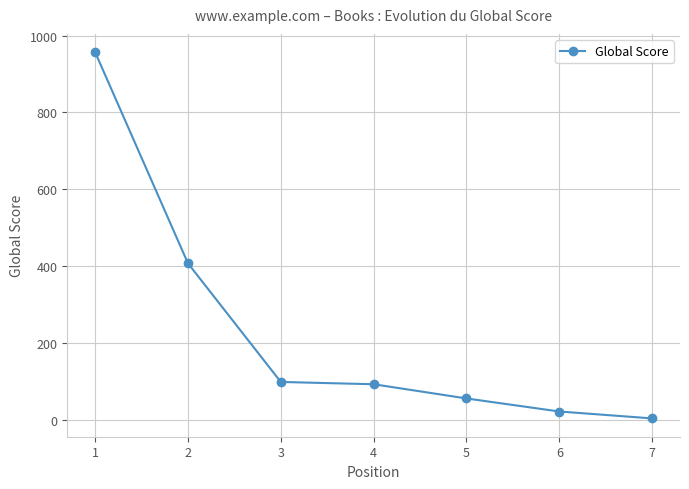

The value at 1 is 1337. True or false?

False